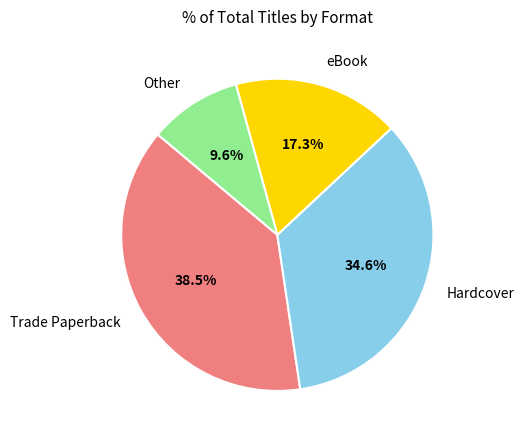

Do Hardcover and eBook together represent more than half of the pie?

Yes